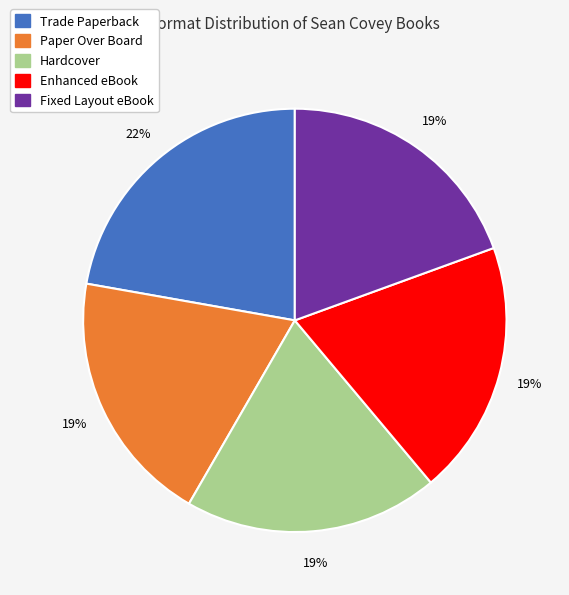

Count the number of slices in the pie.

5